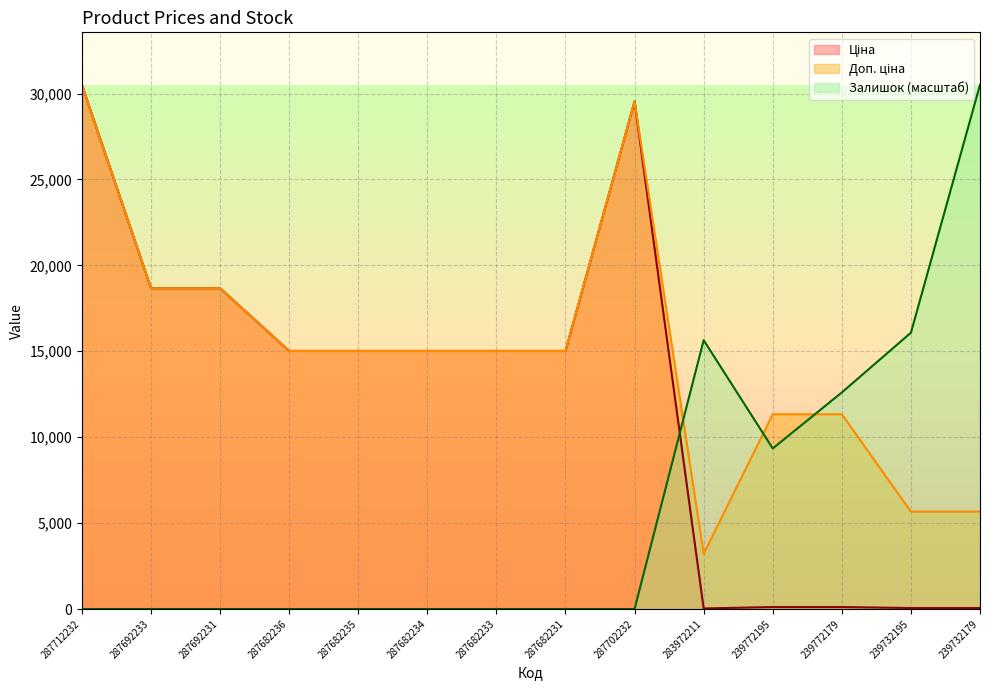

At how many categories does at least one series exceed 24660?

3